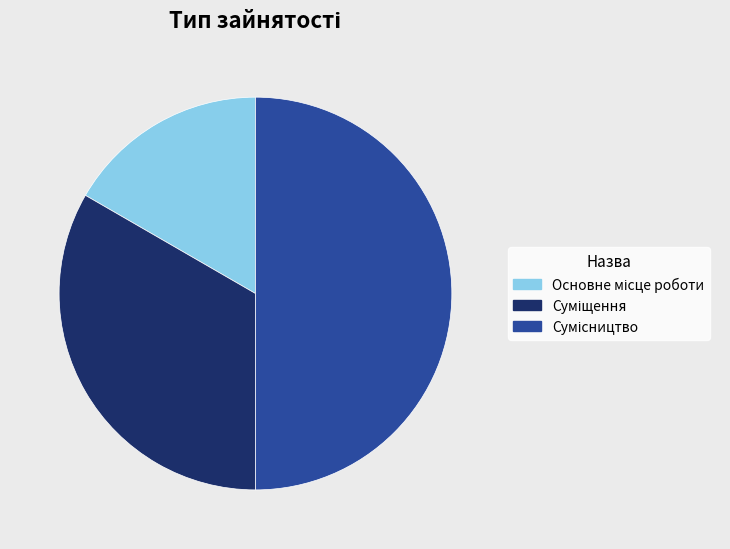

Which category has the smallest portion of the pie?

Основне місце роботи